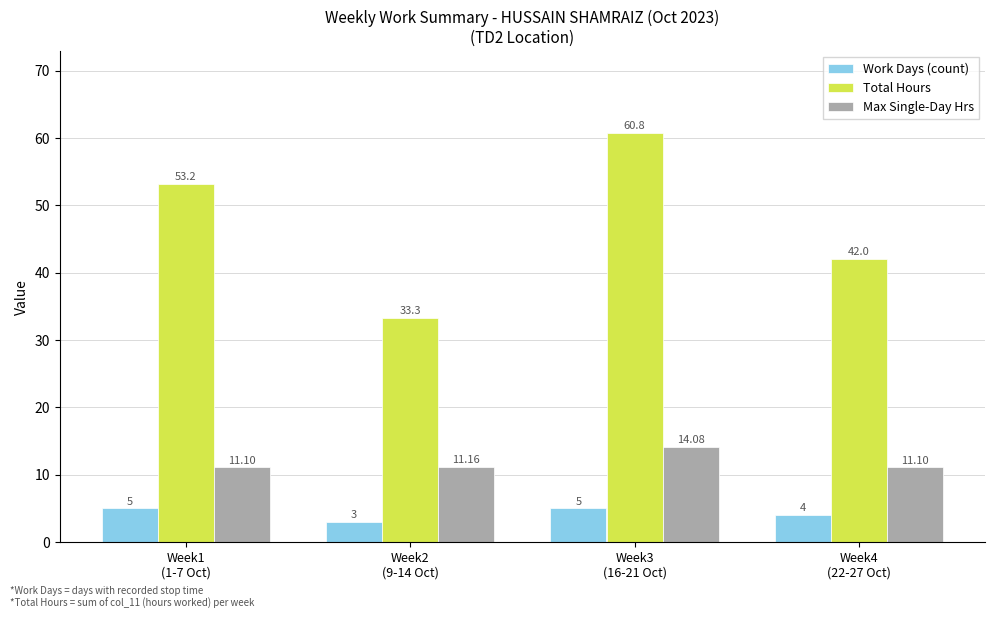

Reading right to left, what are all the values shown in this chart?

Work Days (count): Week4
(22-27 Oct)=4.0	Week3
(16-21 Oct)=5.0	Week2
(9-14 Oct)=3.0	Week1
(1-7 Oct)=5.0
Total Hours: Week4
(22-27 Oct)=42.0	Week3
(16-21 Oct)=60.8	Week2
(9-14 Oct)=33.3	Week1
(1-7 Oct)=53.2
Max Single-Day Hrs: Week4
(22-27 Oct)=11.1	Week3
(16-21 Oct)=14.1	Week2
(9-14 Oct)=11.2	Week1
(1-7 Oct)=11.1